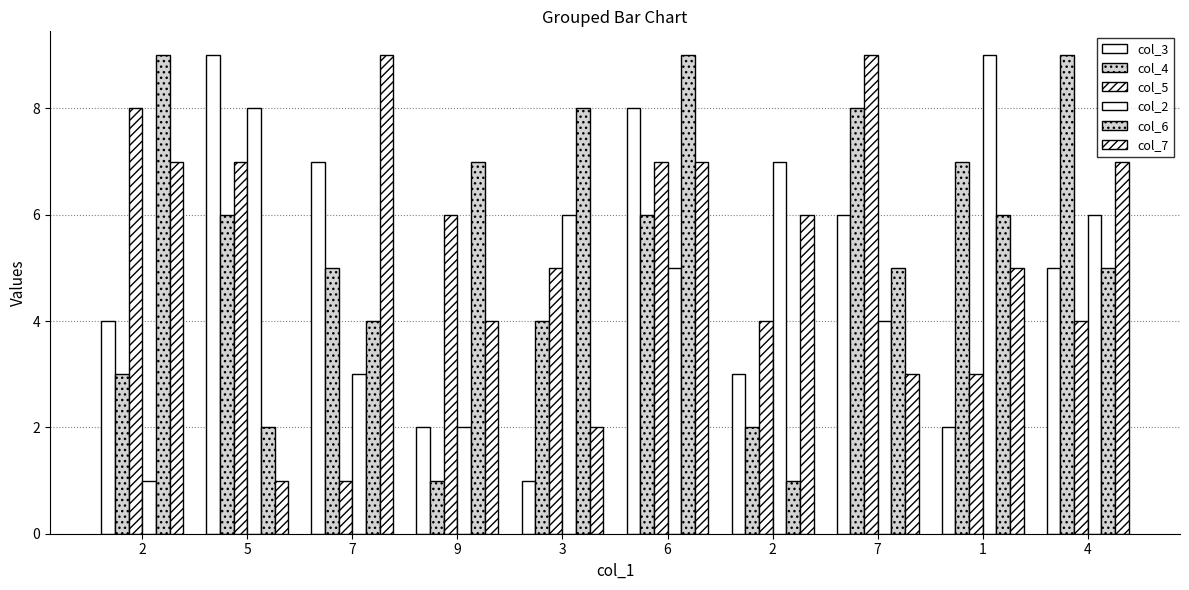

What is the average value of the col_7 series?

5